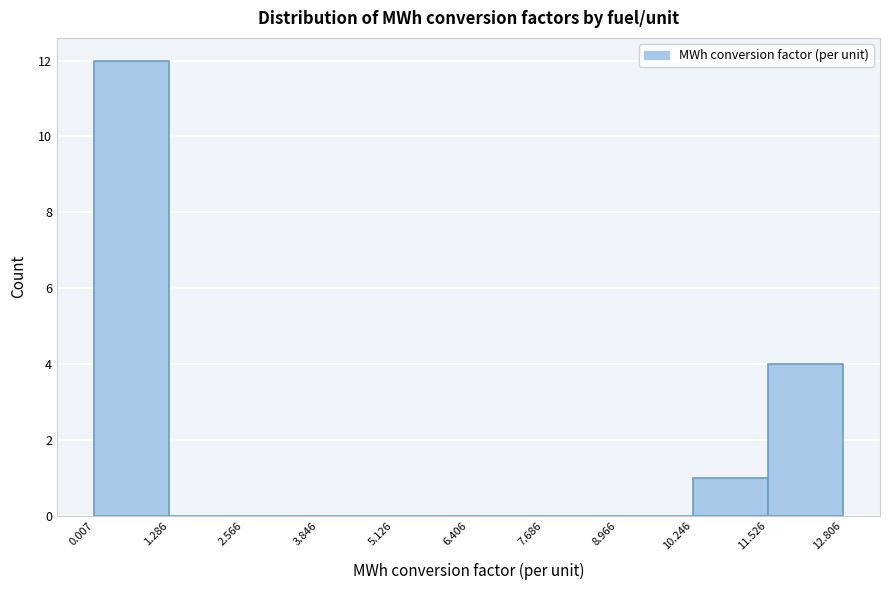

Reading left to right, transcribe this chart: for each bar, give the range it covers on the x-axis and its height. The values are not printed on the chart, so give them approximately, as read against the axis.

0.007 to 1.286: 12
1.286 to 2.566: 0
2.566 to 3.846: 0
3.846 to 5.126: 0
5.126 to 6.406: 0
6.406 to 7.686: 0
7.686 to 8.966: 0
8.966 to 10.246: 0
10.246 to 11.526: 1
11.526 to 12.806: 4